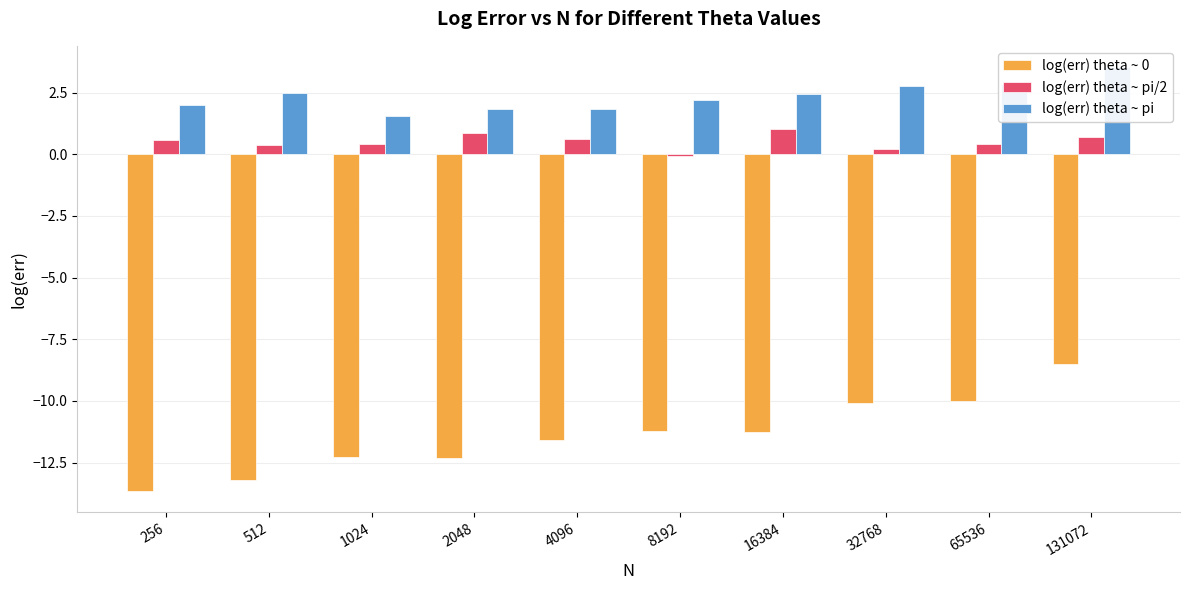

At 512, list the series in order from largest to smallest.

log(err) theta ~ pi, log(err) theta ~ pi/2, log(err) theta ~ 0